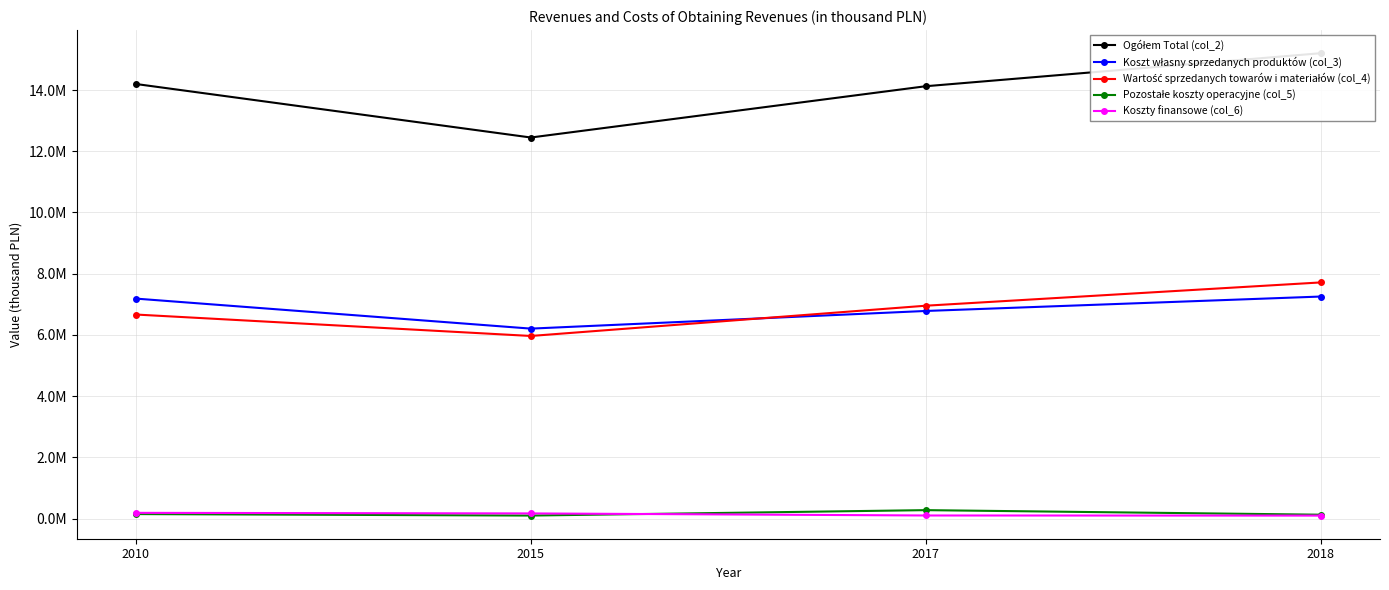

The Koszty finansowe (col_6) series shows 190775 at 2010. True or false?

True